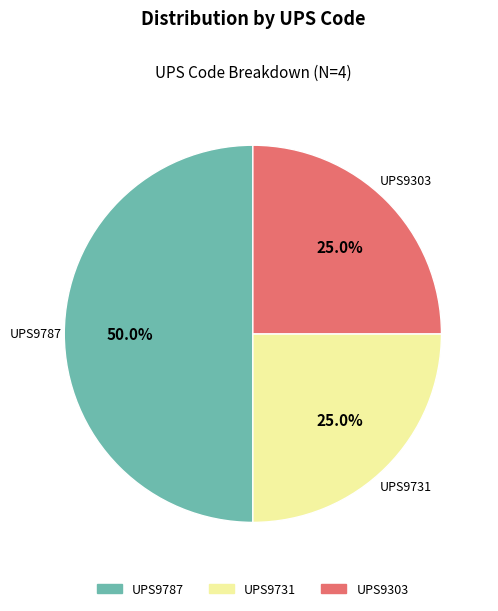

To the nearest percent, what is the difference between the UPS9787 and UPS9731 slice percentages?

25%